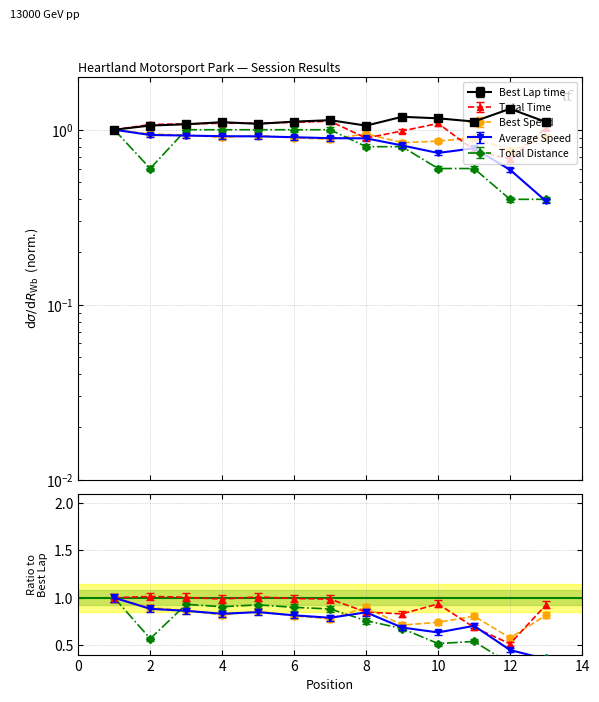

What is the value of the Best Lap time point at the 9th from the left?

1.2